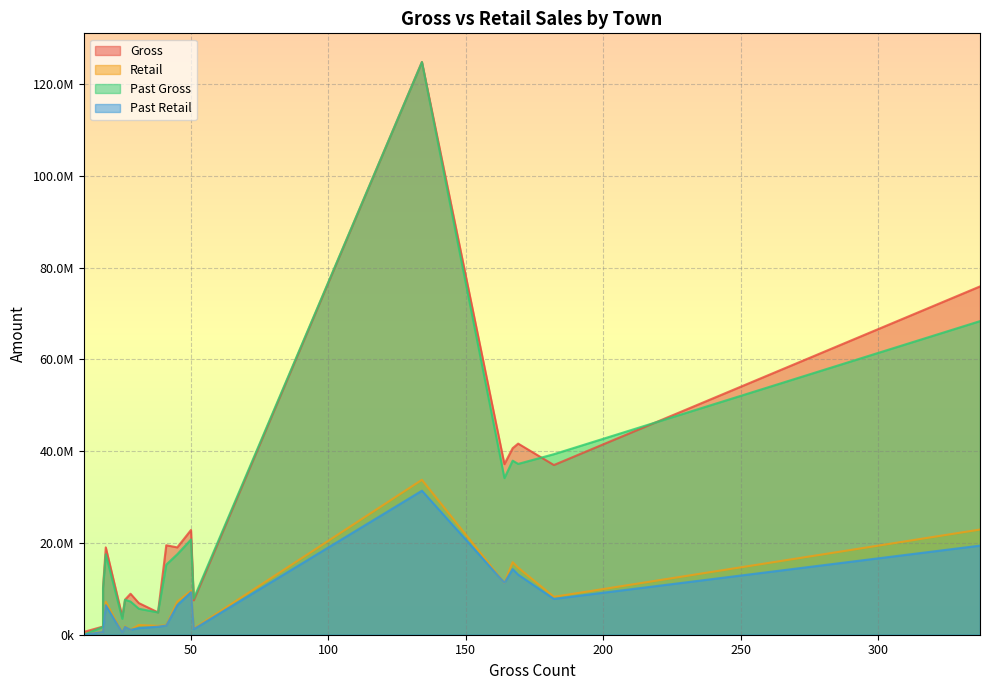

What is the sum of all Retail values?

142751402.2